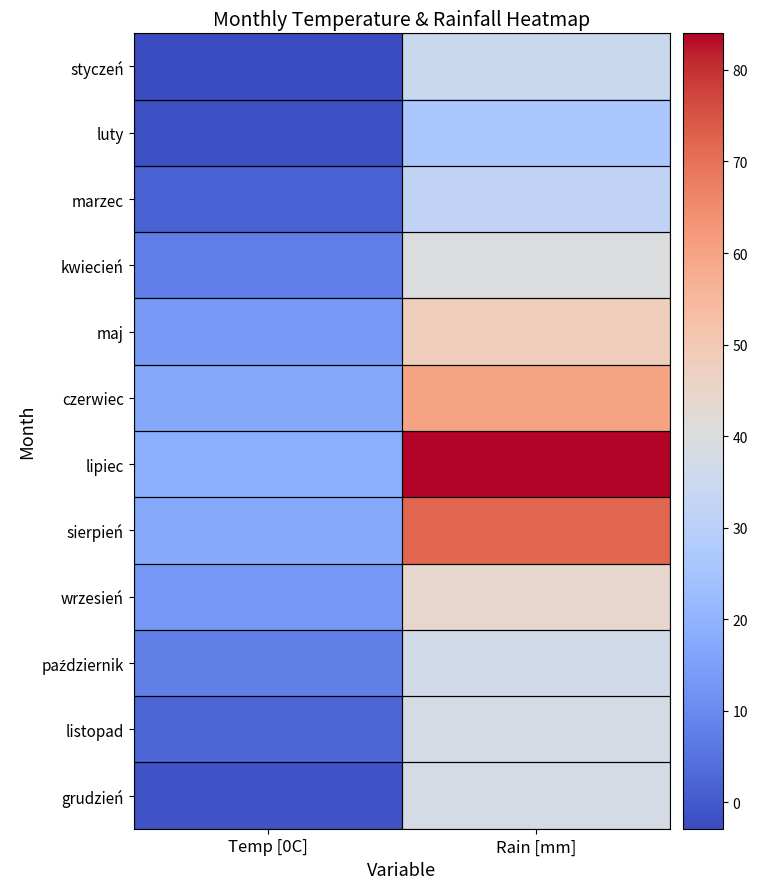

Which label corresponds to the largest value in the chart?

Rain [mm]